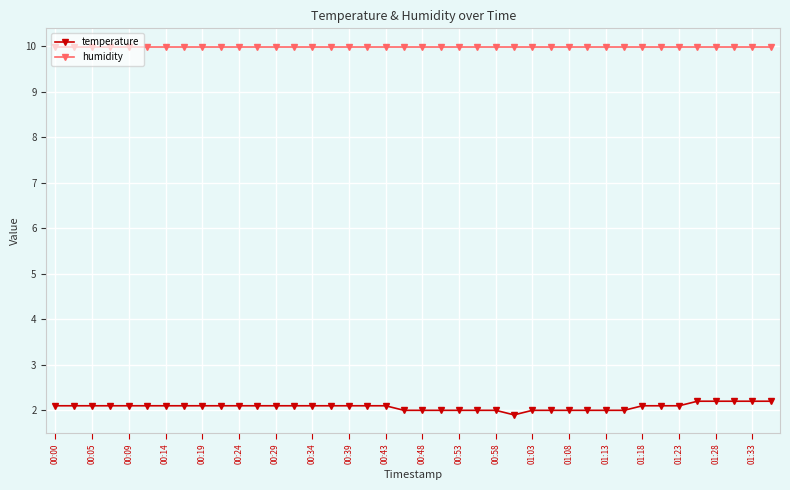

What is the minimum value shown in the chart?

1.9